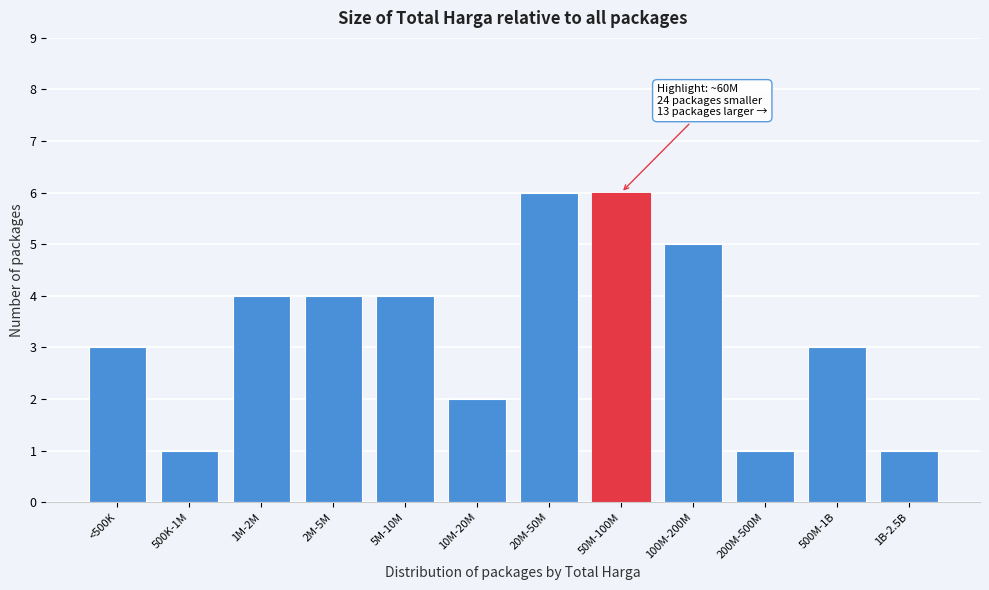

Reading left to right, extract all data points from this chart.

3	1	4	4	4	2	6	6	5	1	3	1